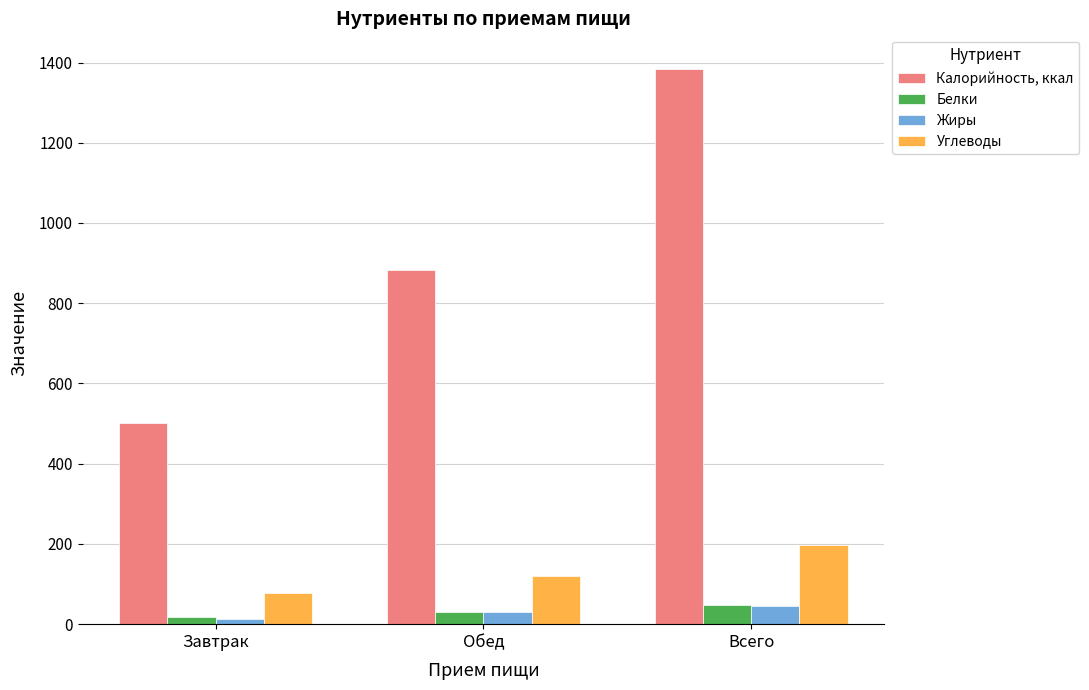

Which series changed the most between Обед and Всего?

Калорийность, ккал